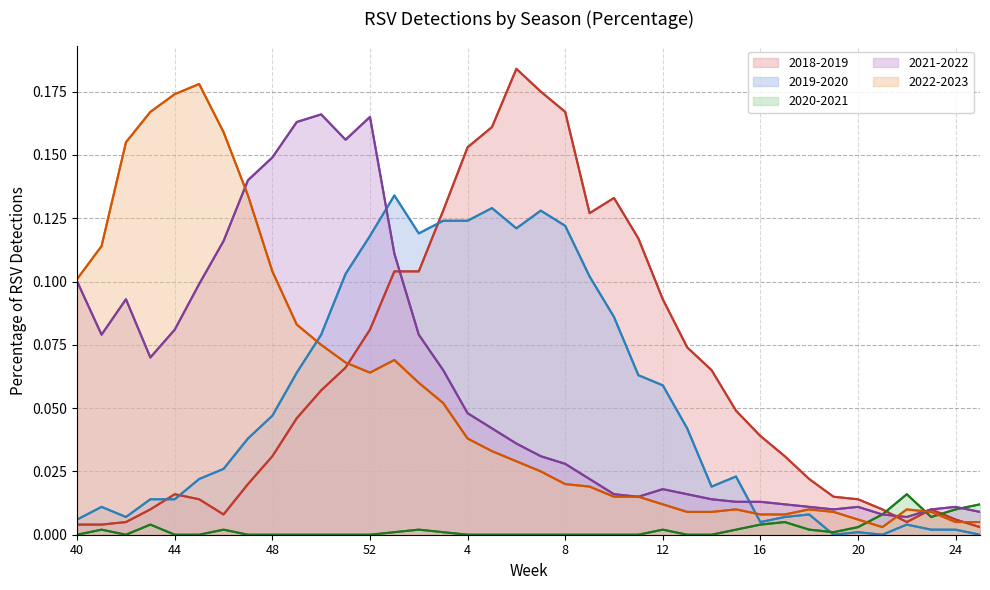

List the series in order of their peak value, highest first.

2018-2019, 2022-2023, 2021-2022, 2019-2020, 2020-2021